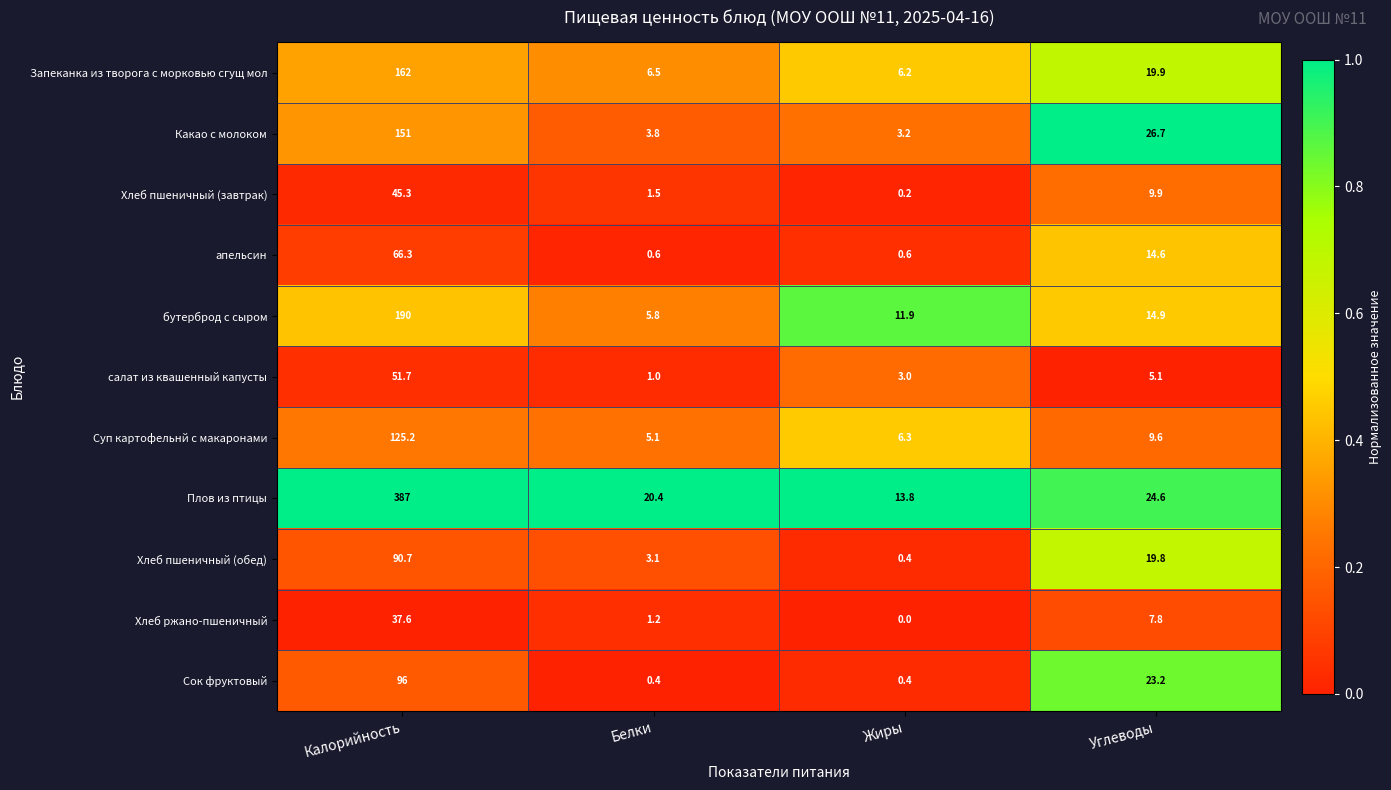

List the labels in order of Какао с молоком value, smallest first.

Жиры, Белки, Углеводы, Калорийность